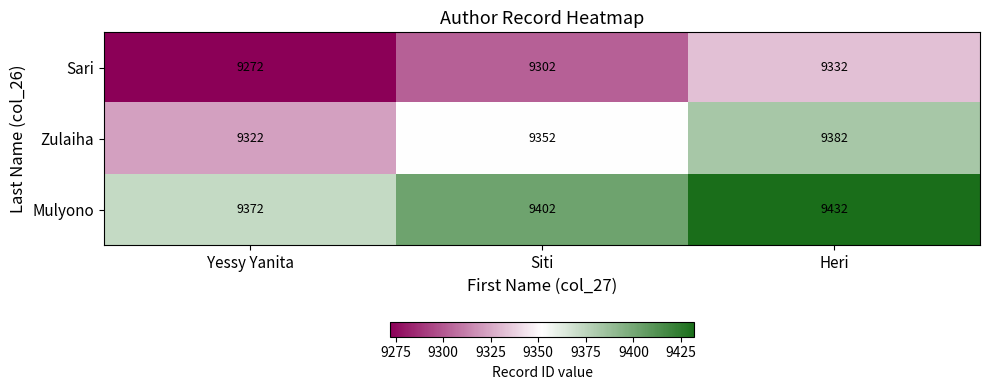

What is the difference between the highest and lowest values at Siti?

100